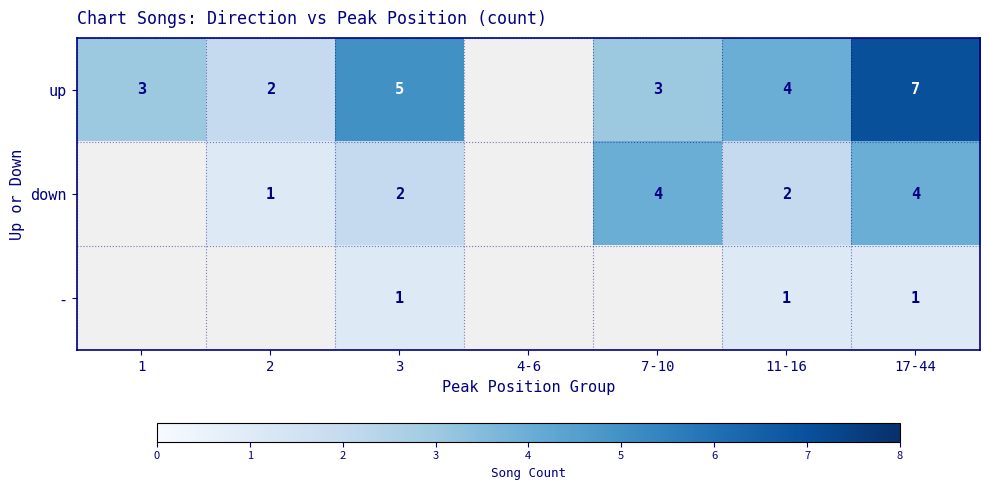

The up series shows 5 at 3. True or false?

True